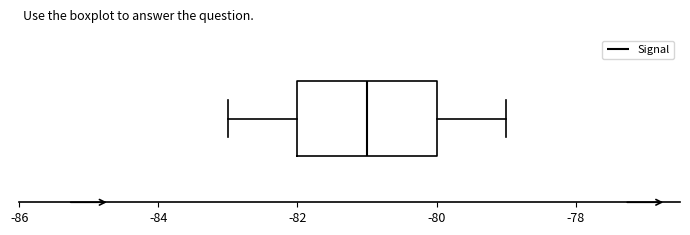

Where is the left edge of the box on the x-axis? The values are not printed on the chart, so give them approximately, as read against the axis.

-82